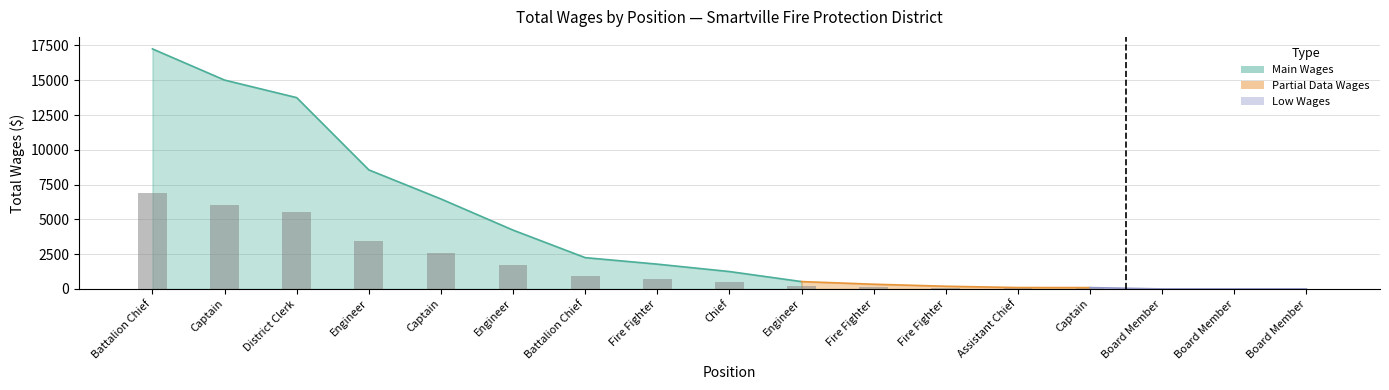

Are the bars horizontal?

No